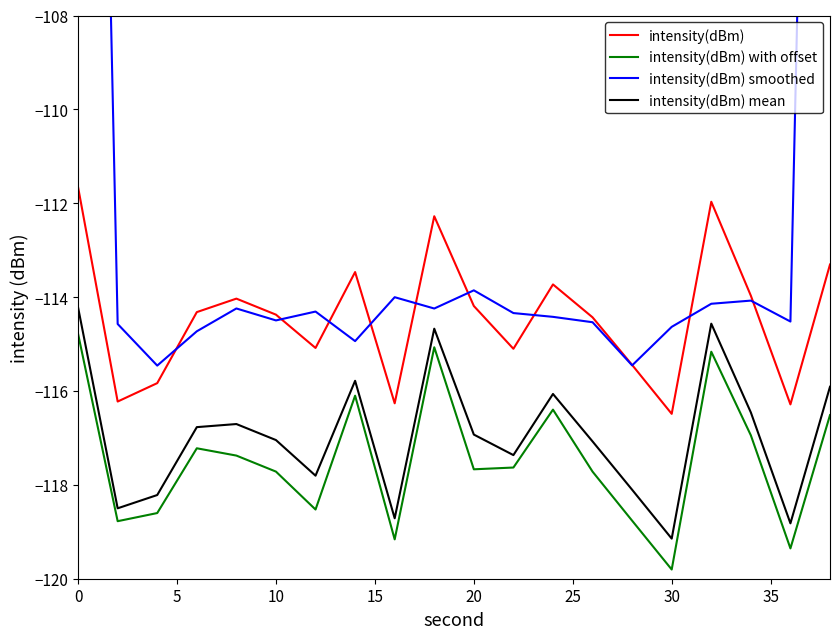

True or false: intensity(dBm) with offset and intensity(dBm) intersect in this chart.

False